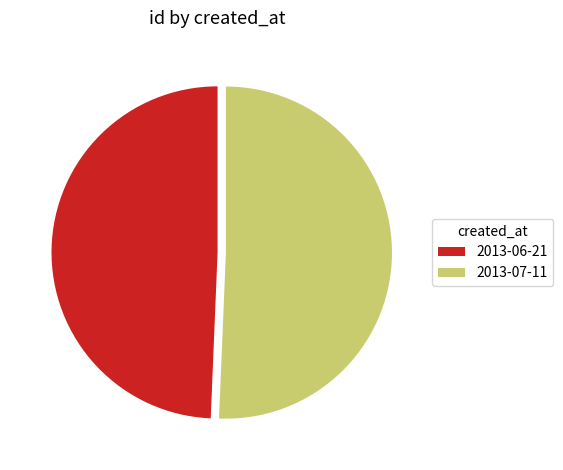

Does any single category account for the majority?

Yes